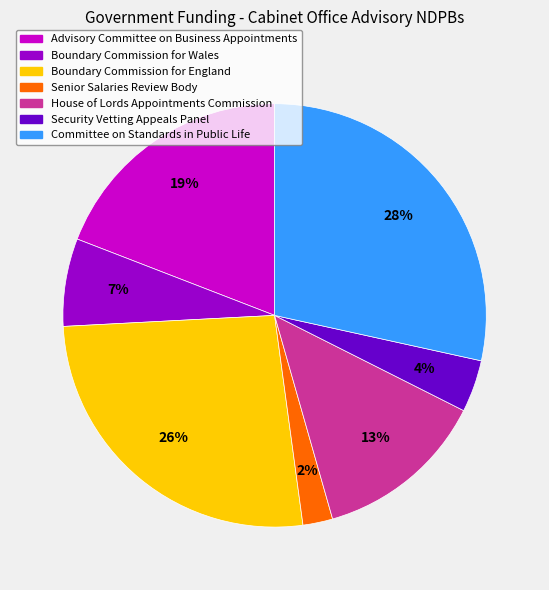

Does Security Vetting Appeals Panel represent more than half of the total?

No